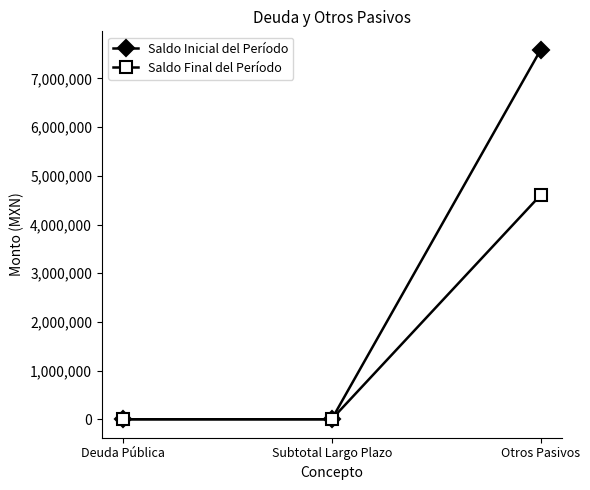

Which series has the largest total across all categories?

Saldo Inicial del Período